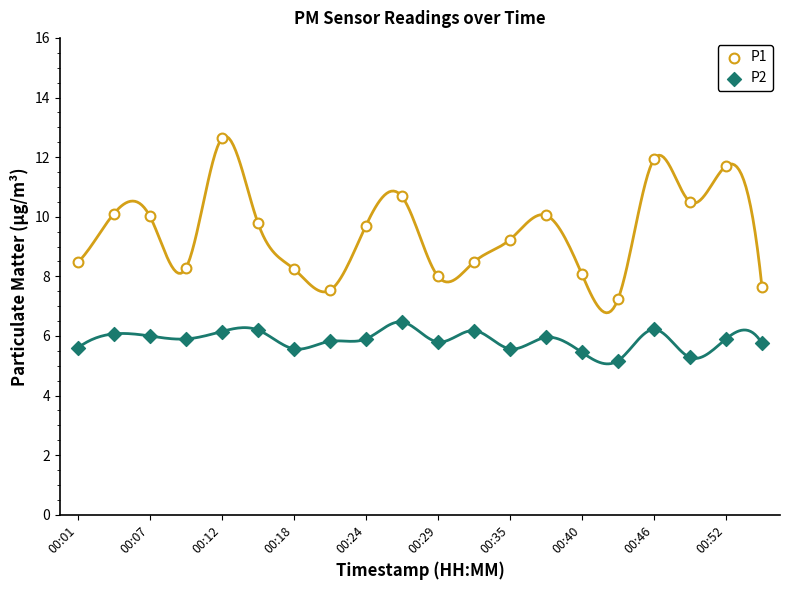

Which series reaches the maximum Y coordinate?

P1